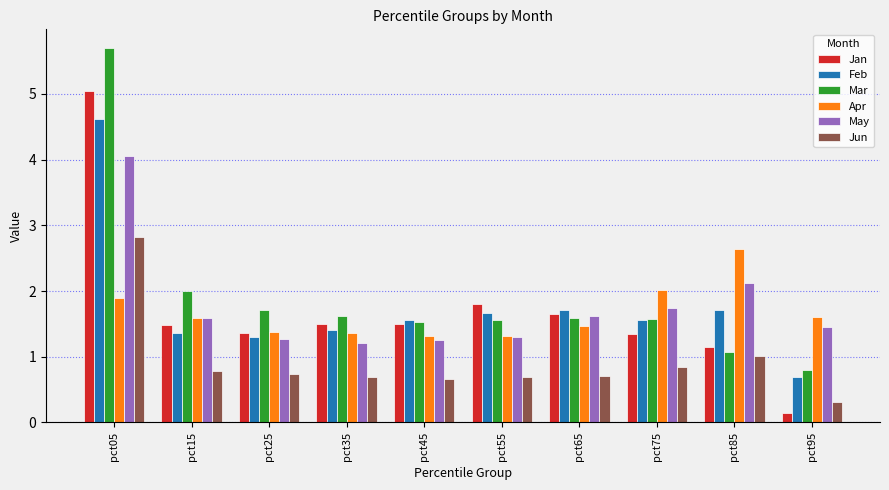

Read the Jan value at pct75.

1.3